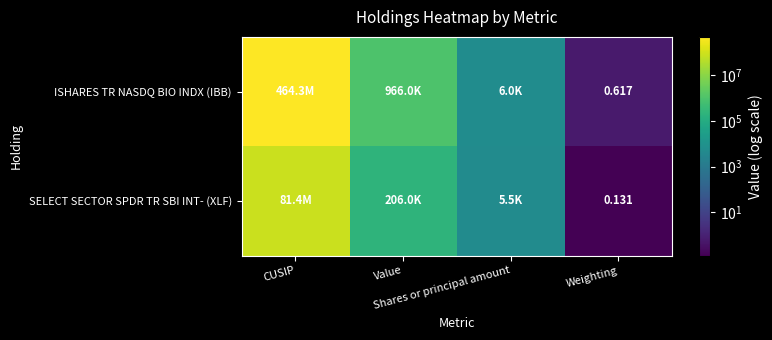

What is the maximum value for ISHARES TR NASDQ BIO INDX (IBB)?

464287556.0